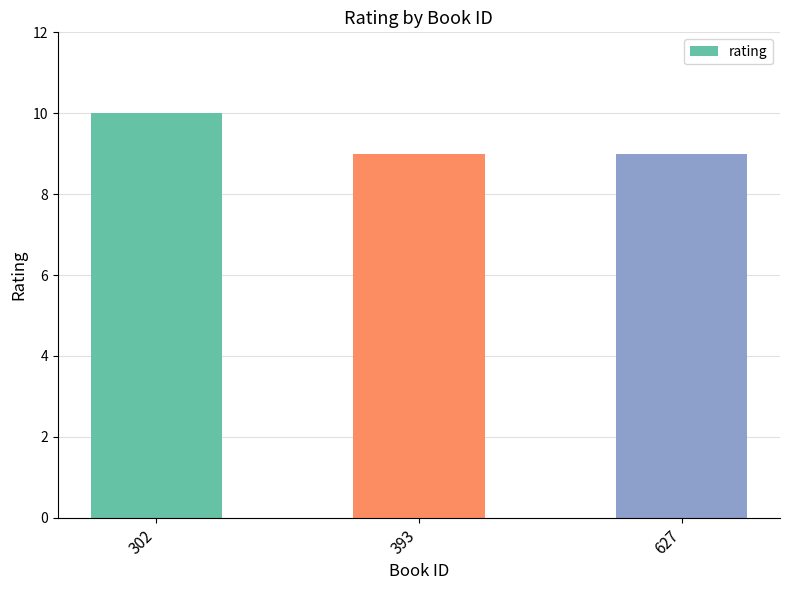

What is the smallest value displayed?

9